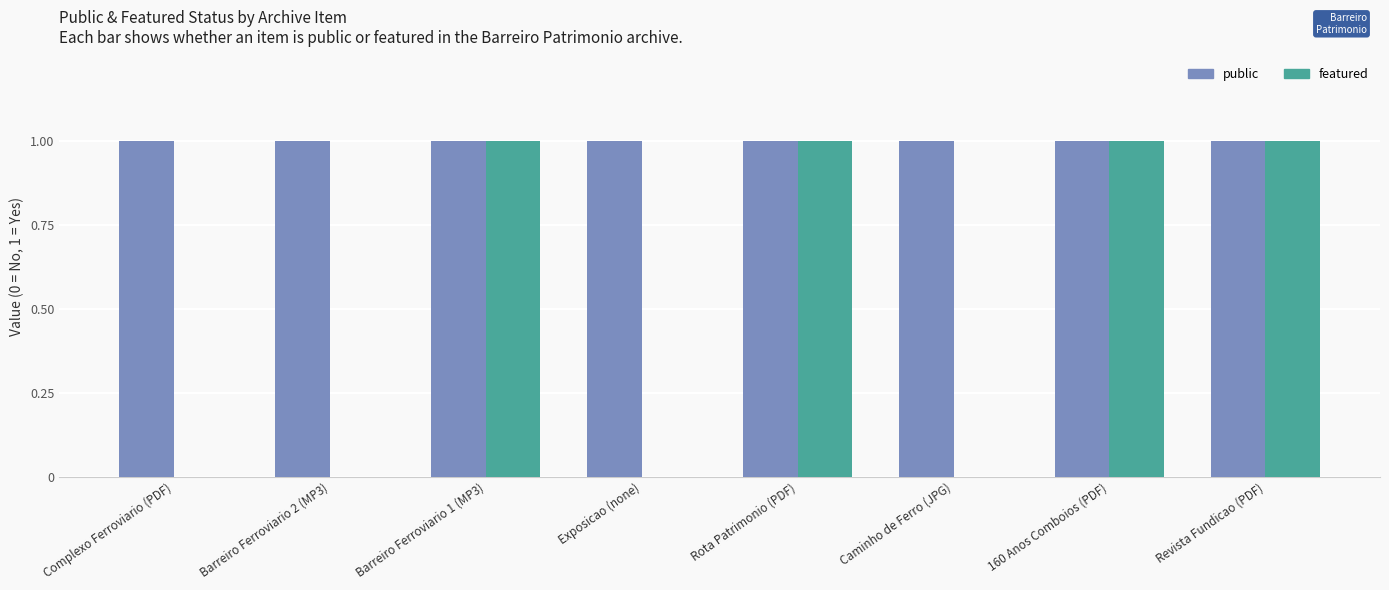

Count the number of data series in this chart.

2